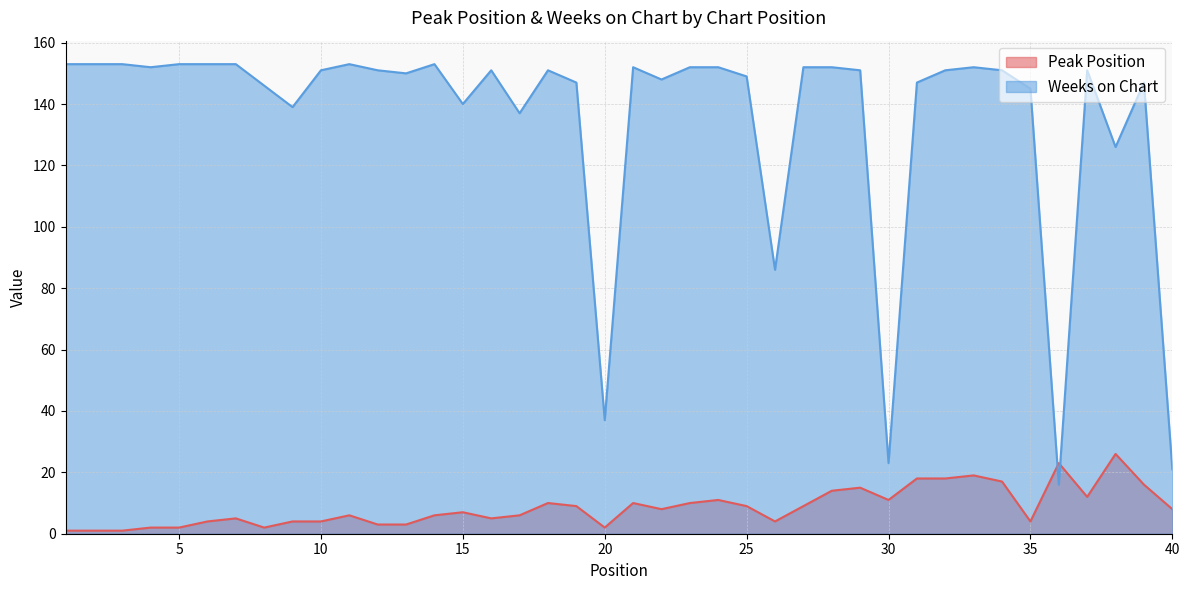

How many values in the Peak Position series exceed 8?

18